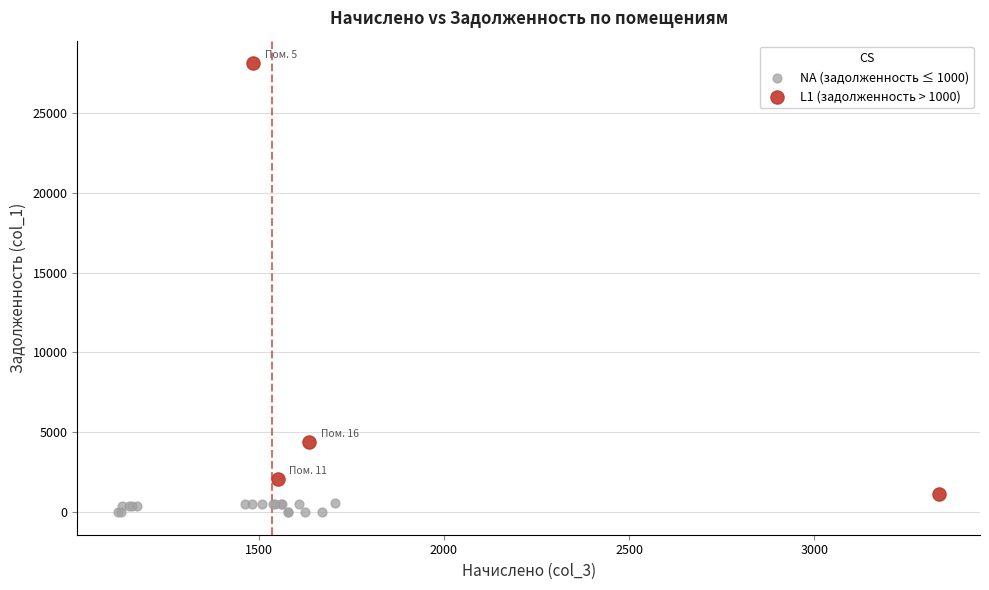

Which series reaches the maximum Y coordinate?

L1 (задолженность > 1000)